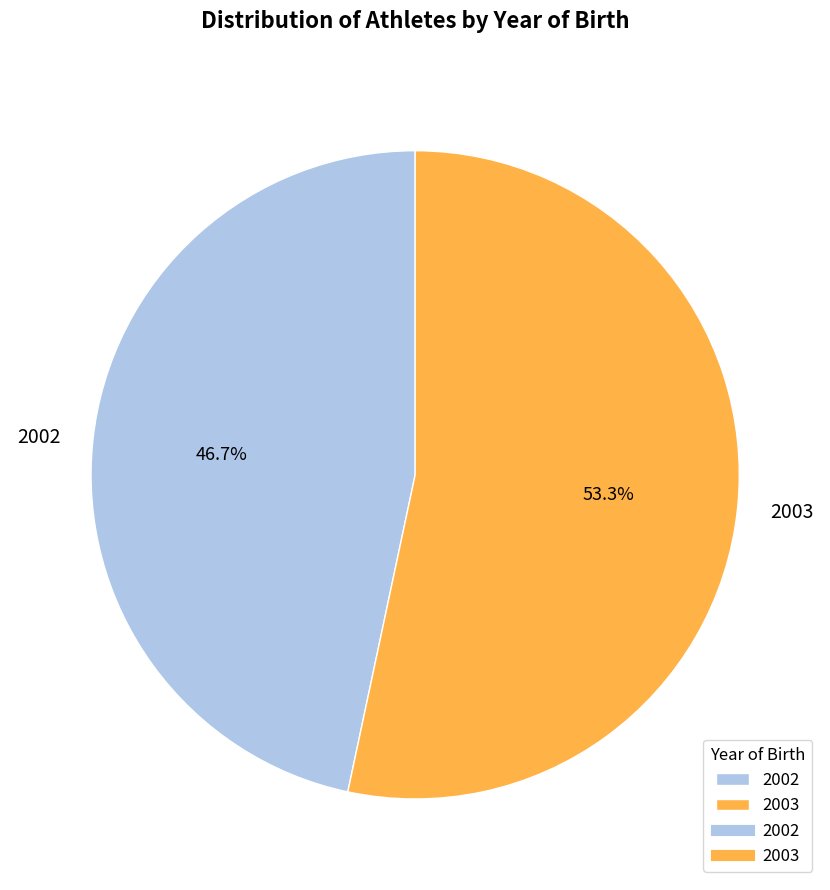

Do 2003 and 2002 together represent more than half of the pie?

Yes